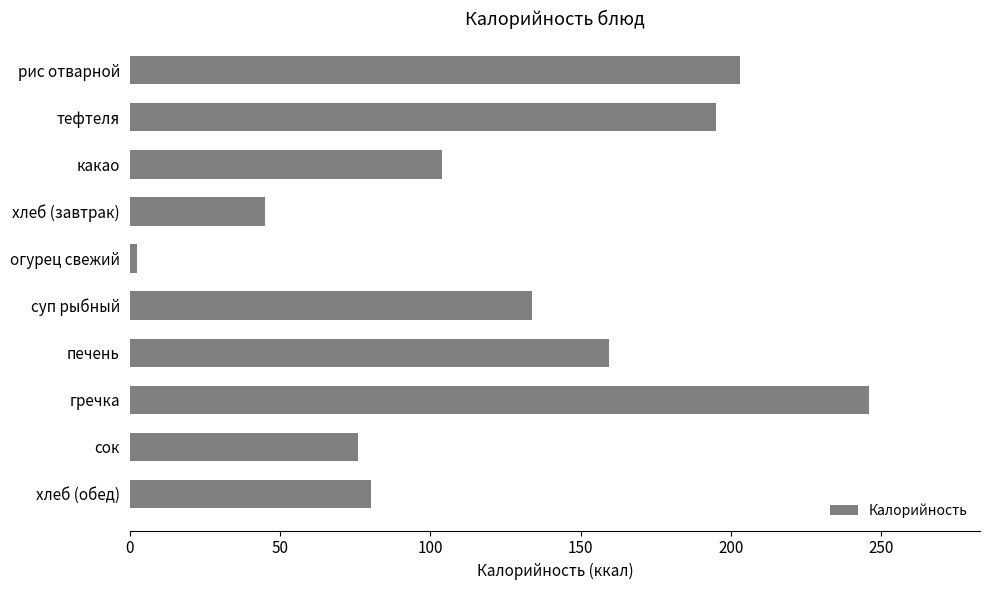

List the labels in order of value, largest first.

гречка, рис отварной, тефтеля, печень, суп рыбный, какао, хлеб (обед), сок, хлеб (завтрак), огурец свежий